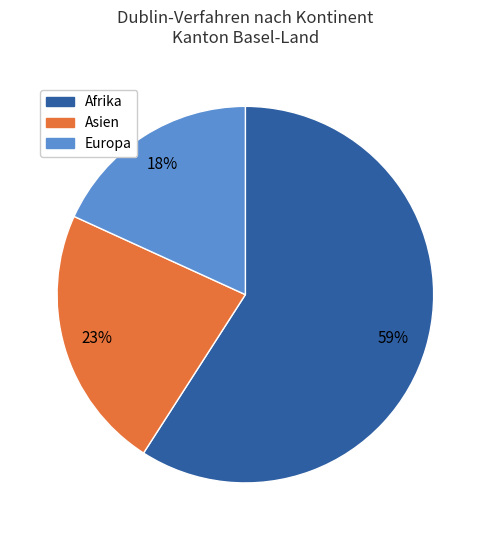

How many slices are in this pie chart?

3